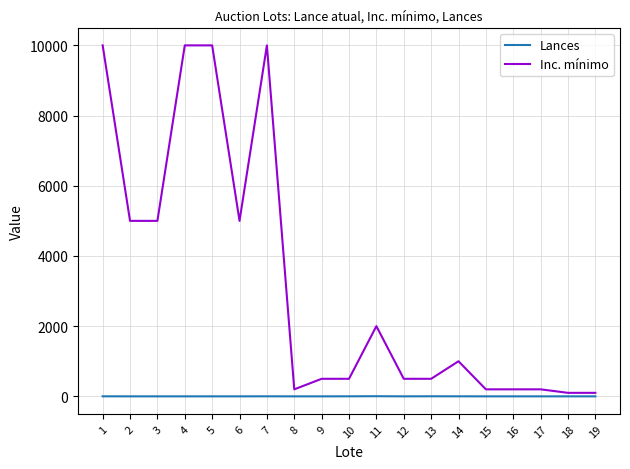

The Inc. mínimo series shows 500 at 9. True or false?

True